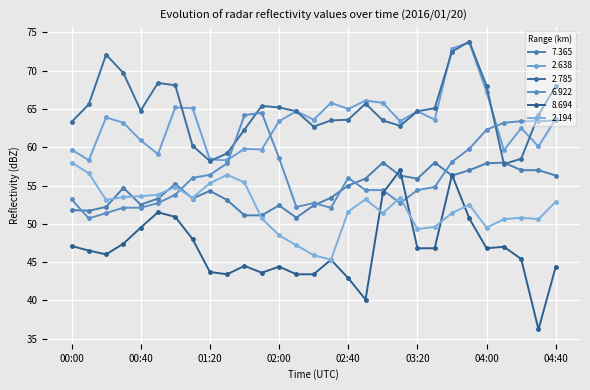

Is this an area chart (filled region under the line)?

No